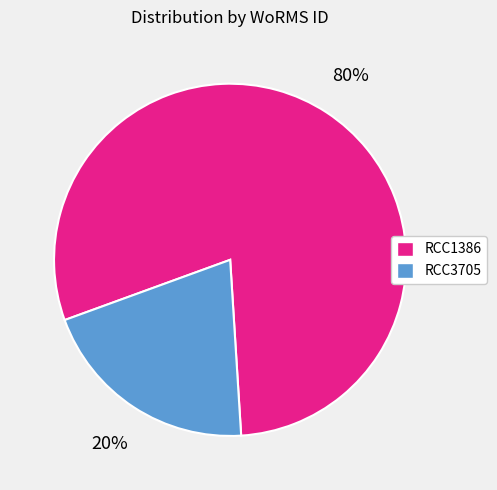

What is the largest slice in the pie chart?

RCC1386